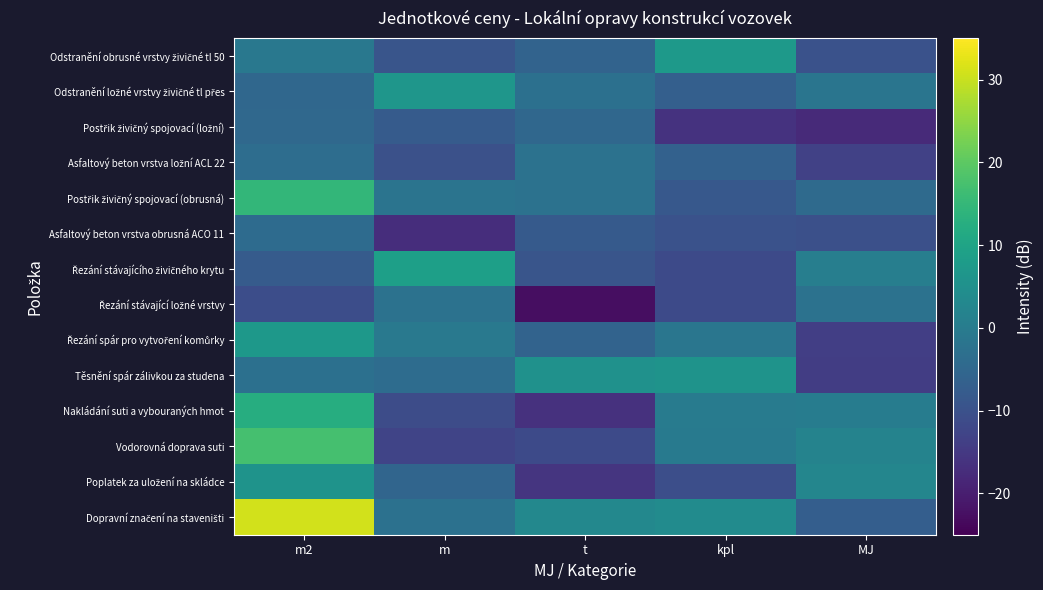

Which label corresponds to the smallest value in the chart?

t